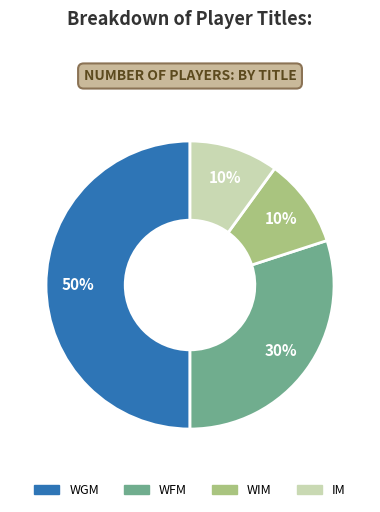

The WGM slice represents 42% of the pie. True or false?

False